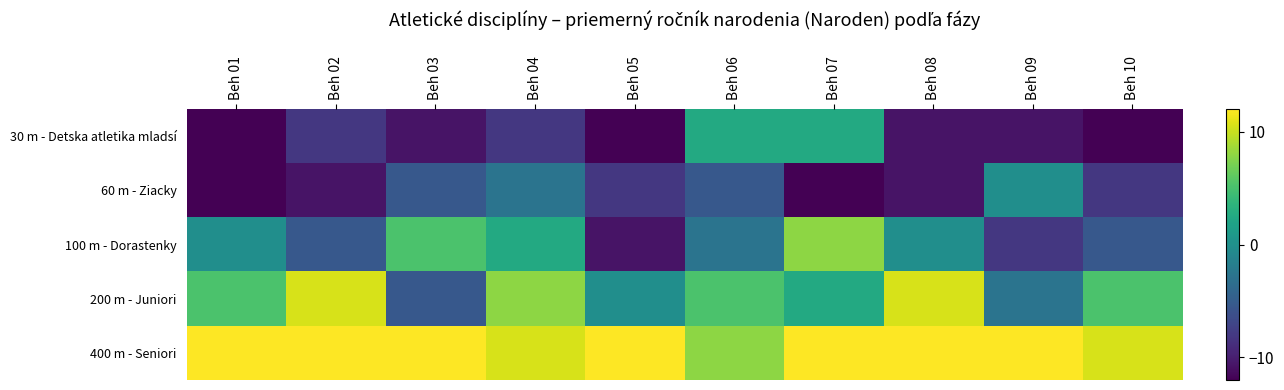

Rank the series at Beh 07 from lowest to highest value.

60 m - Ziacky, 30 m - Detska atletika mladsí, 200 m - Juniori, 100 m - Dorastenky, 400 m - Seniori